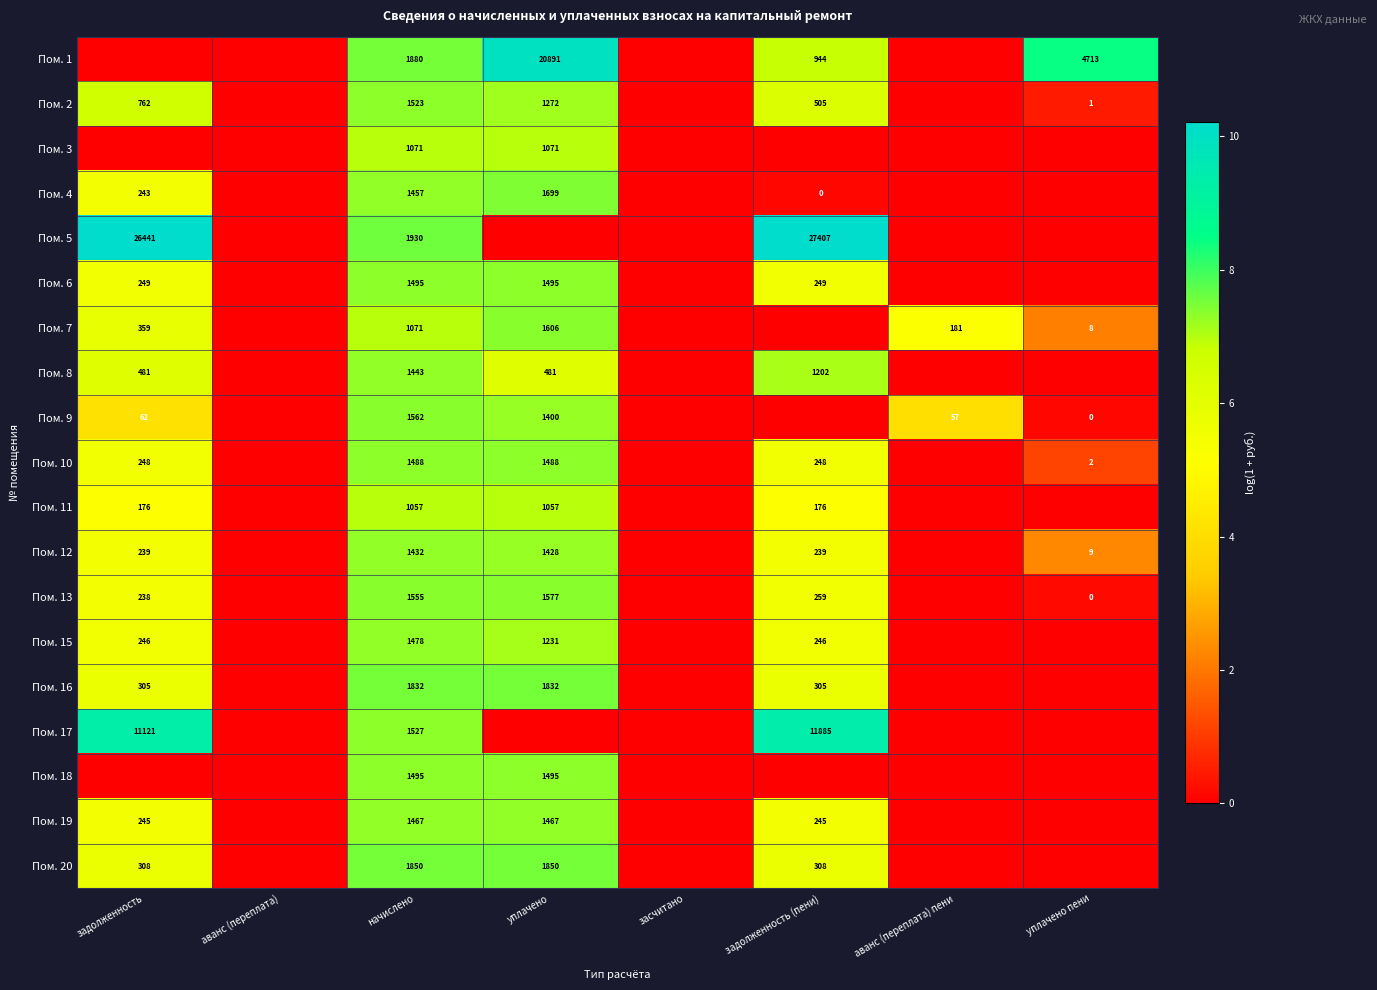

True or false: Пом. 1 has a value of 1880 at начислено.

True